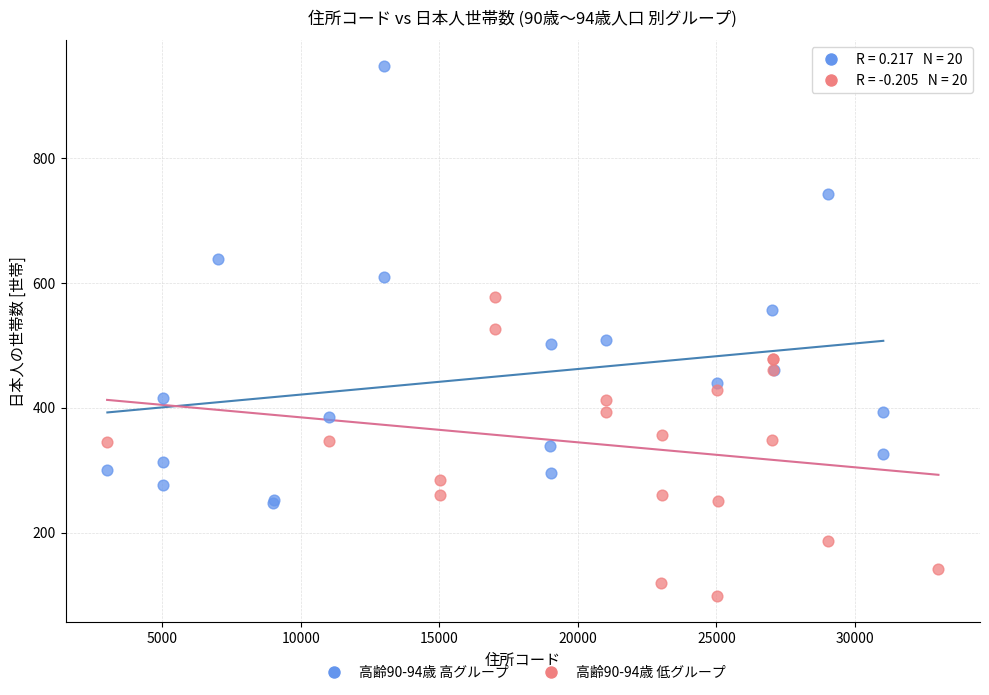

What are all the series names shown in the legend?

高齢90-94歳 高グループ, 高齢90-94歳 低グループ